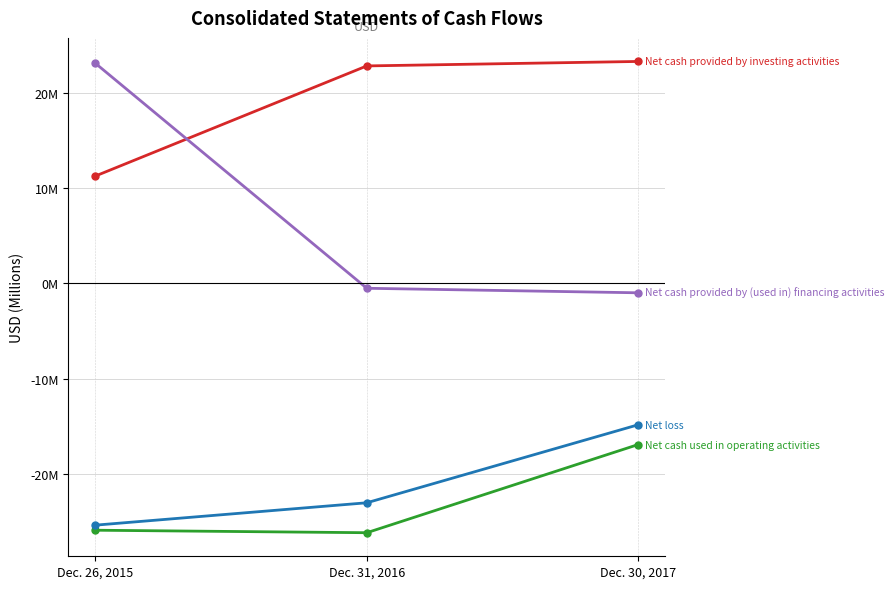

What is the spread (max minus min) of values at Dec. 31, 2016?

49.0